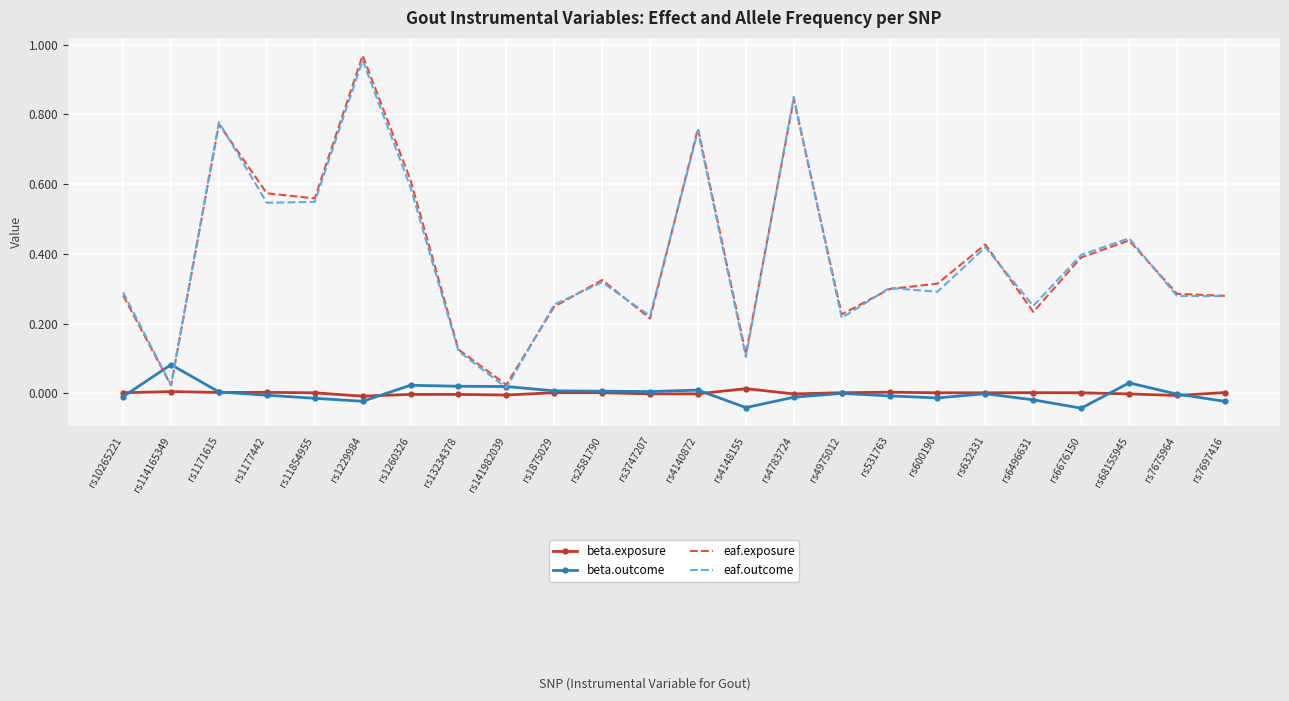

Which series changed the most between rs141982039 and rs6676150?

eaf.outcome